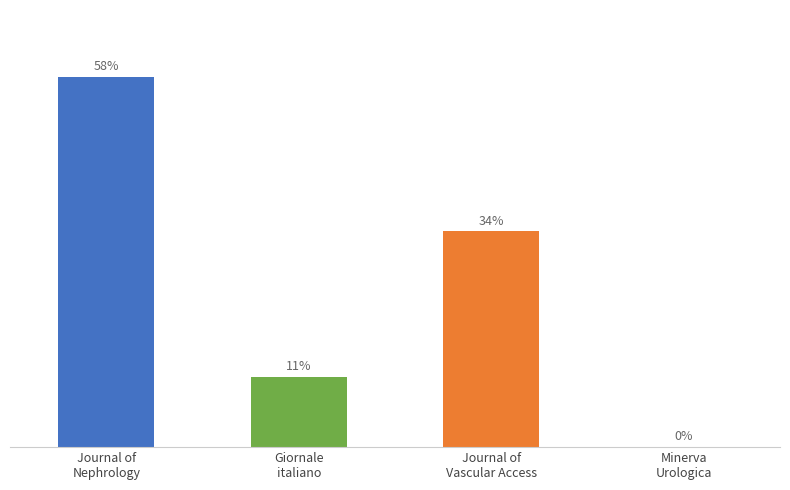

Are the bars horizontal?

No